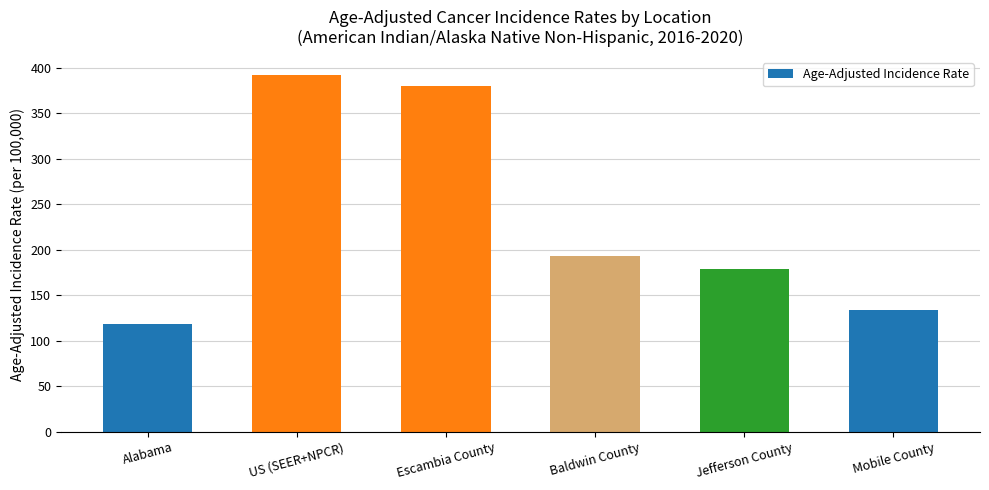

Where does the data first go above 193?

US (SEER+NPCR)